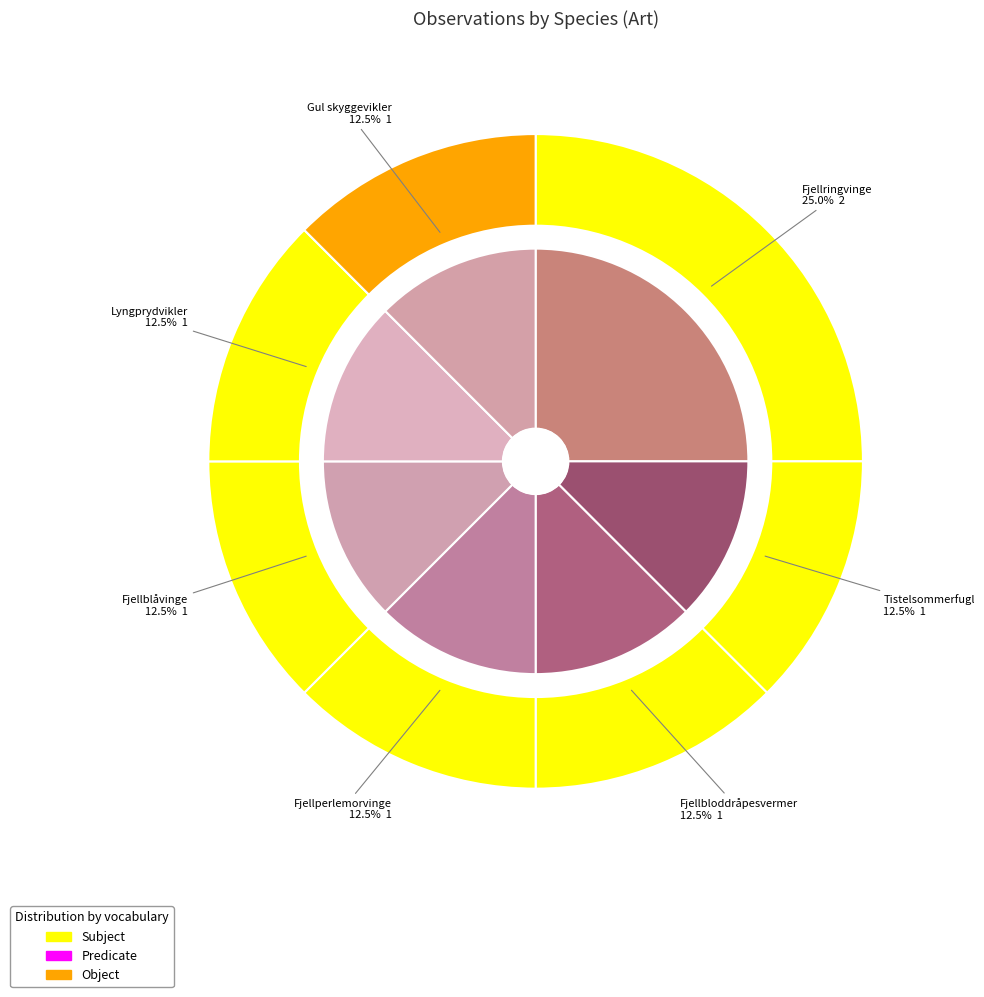

What is the smallest slice in the pie chart?

Tistelsommerfugl